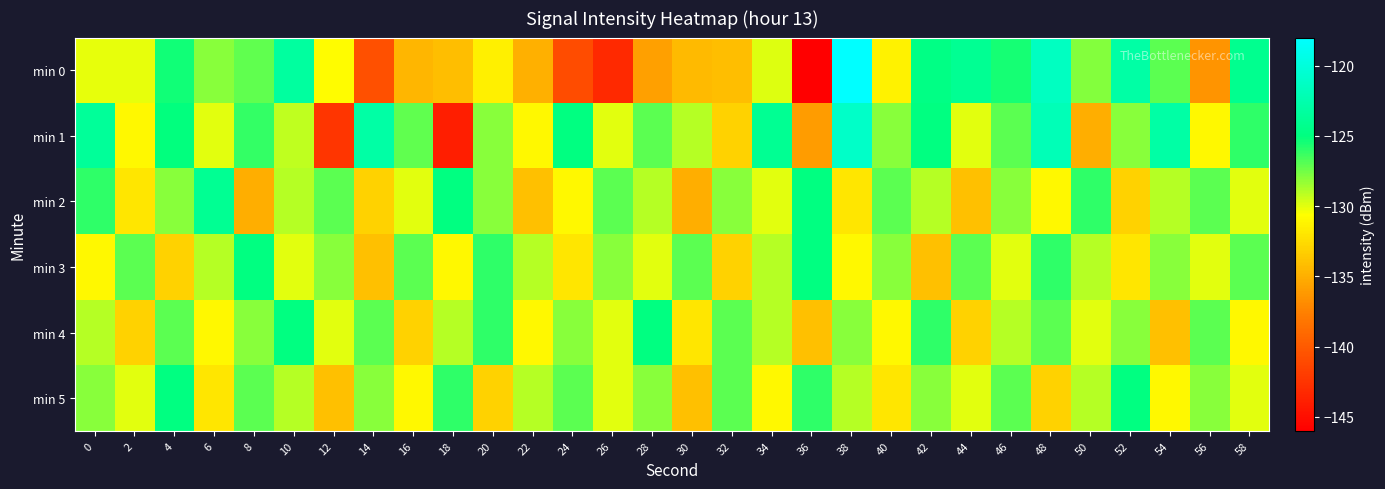

At which category is the sum across all series the highest?

38